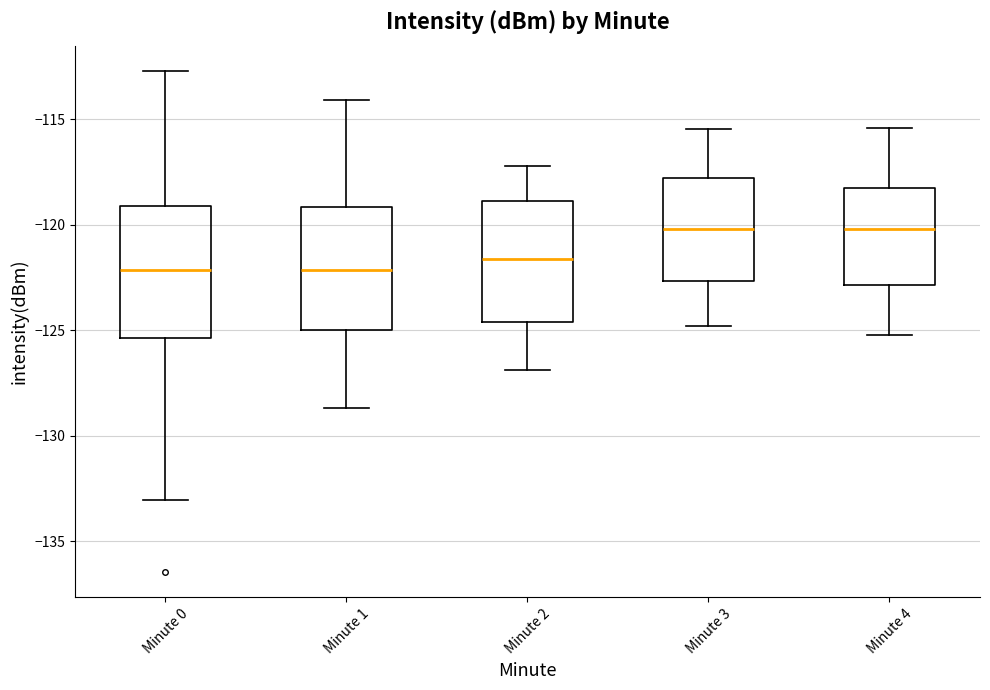

Where is the upper edge of the box for Minute 0 on the y-axis? The values are not printed on the chart, so give them approximately, as read against the axis.

-119.0